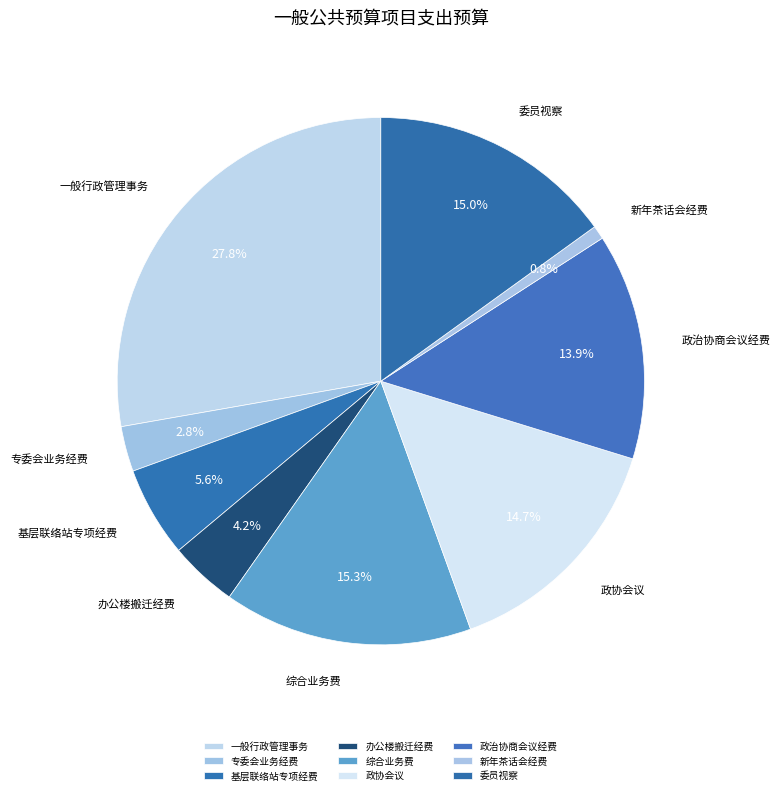

What is the largest slice in the pie chart?

一般行政管理事务